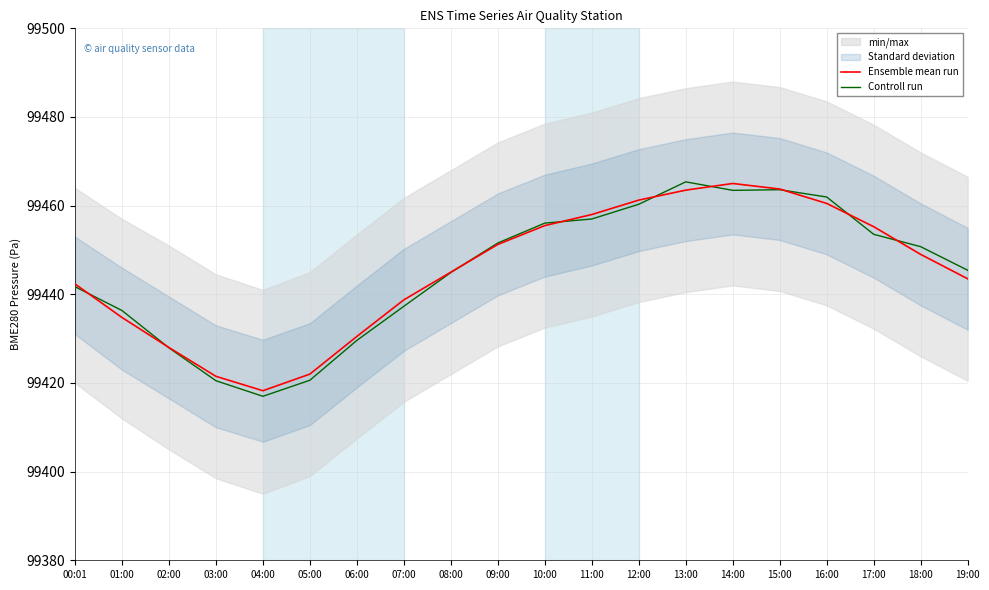

Rank the series at 09:00 from highest to lowest value.

Controll run, Ensemble mean run